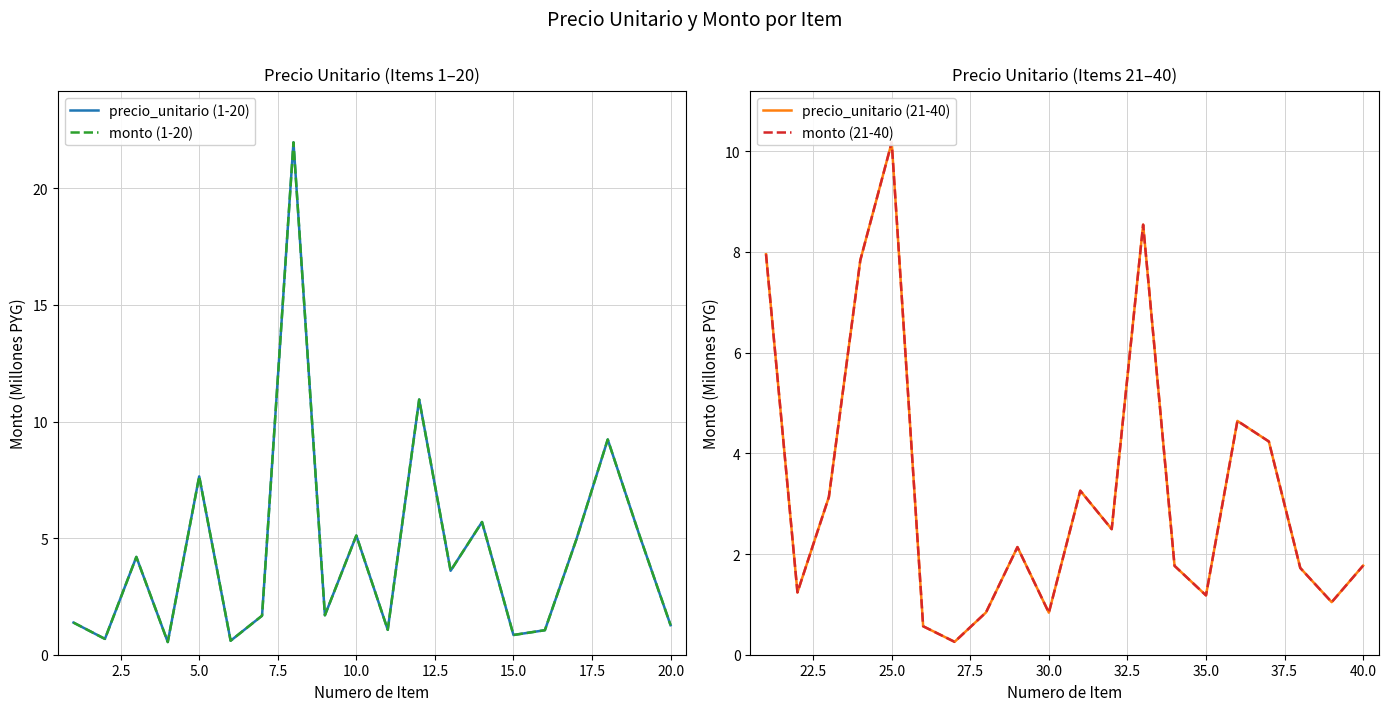

True or false: monto (21-40) has more than 0 points higher than both neighbors.

True